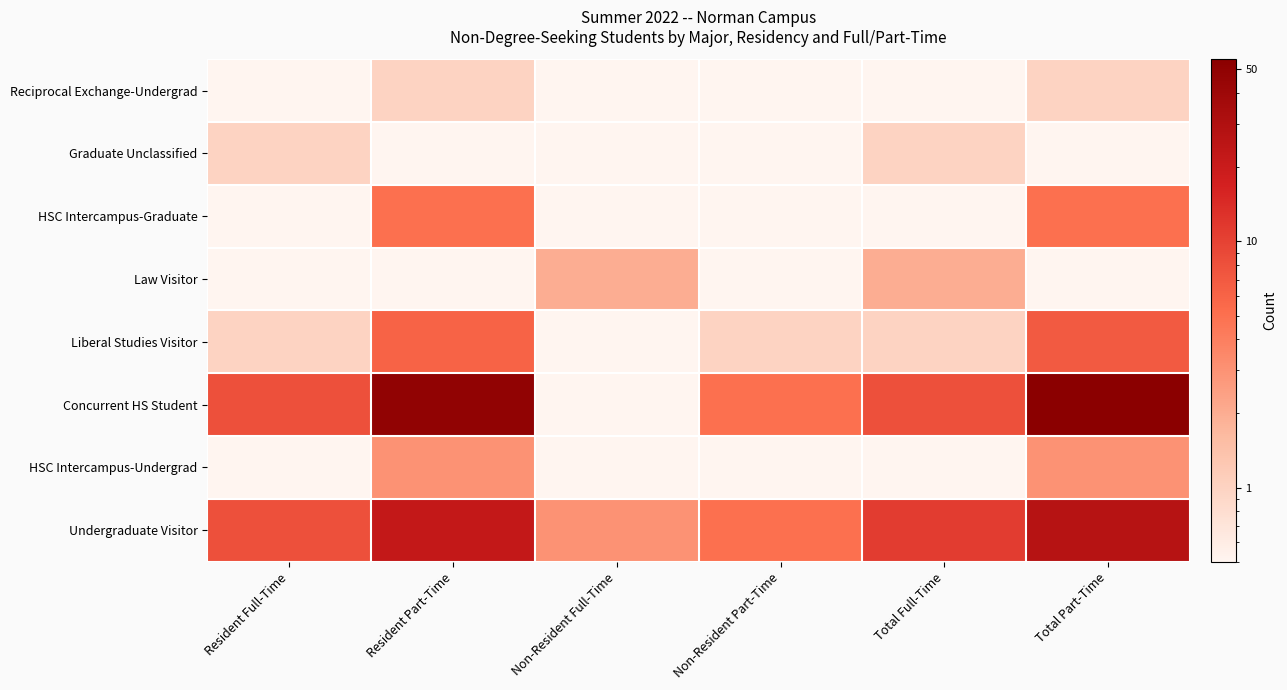

Which label corresponds to the smallest value in the chart?

Resident Full-Time